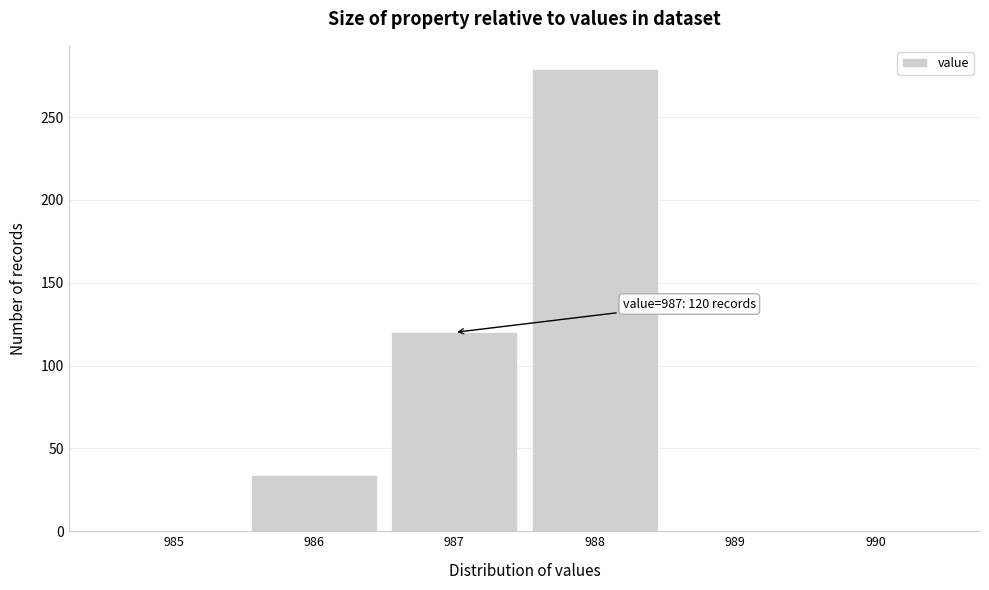

Reading left to right, what are all the values shown in this chart?

985=0	986=34	987=120	988=279	989=0	990=0